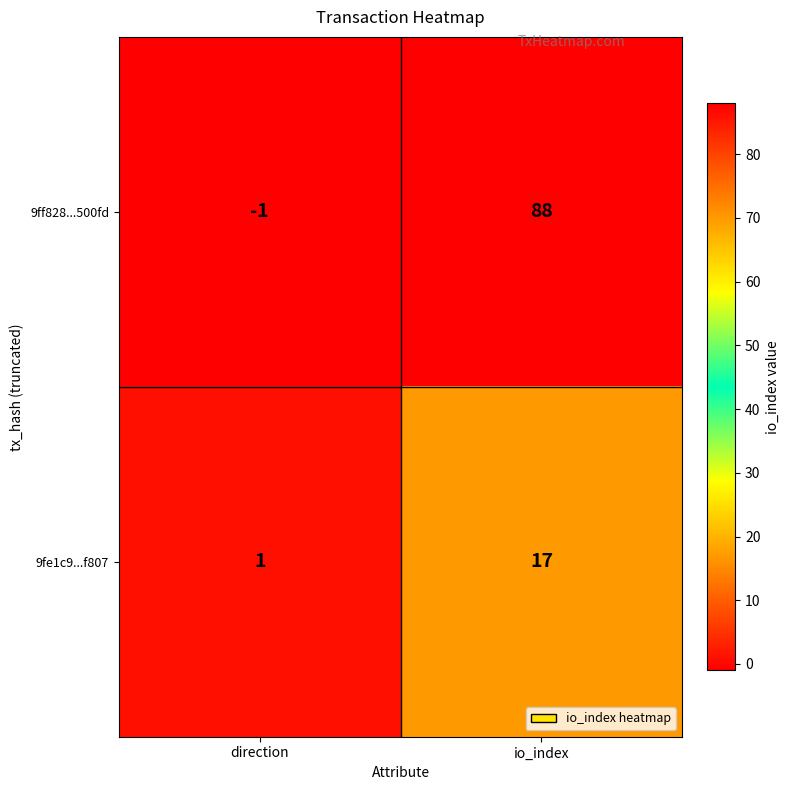

Which series changed the most between direction and io_index?

9ff828...500fd